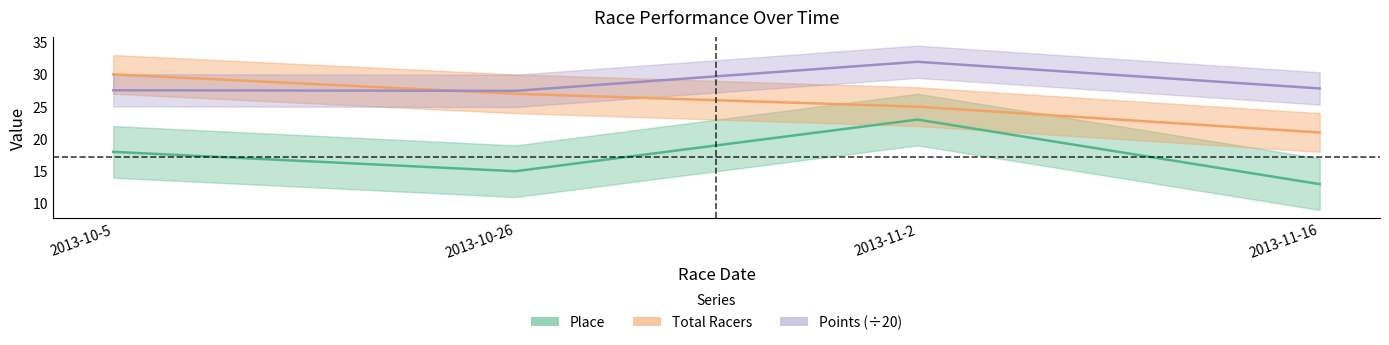

Where is Points nearest to the value 29?

2013-11-16